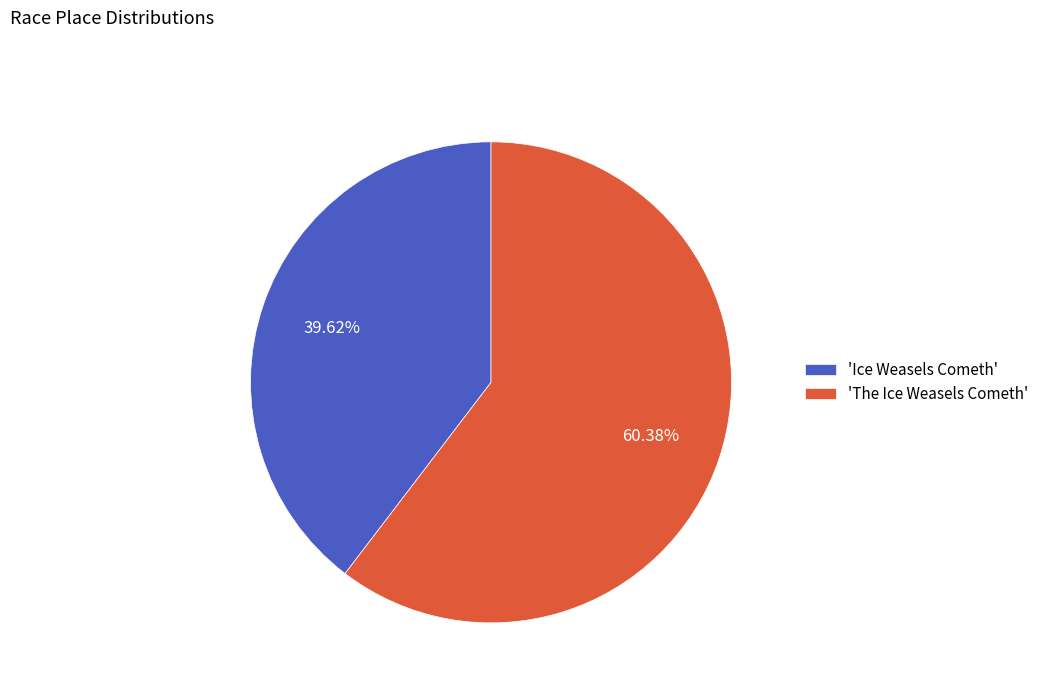

To the nearest percent, what is the average slice percentage?

50%